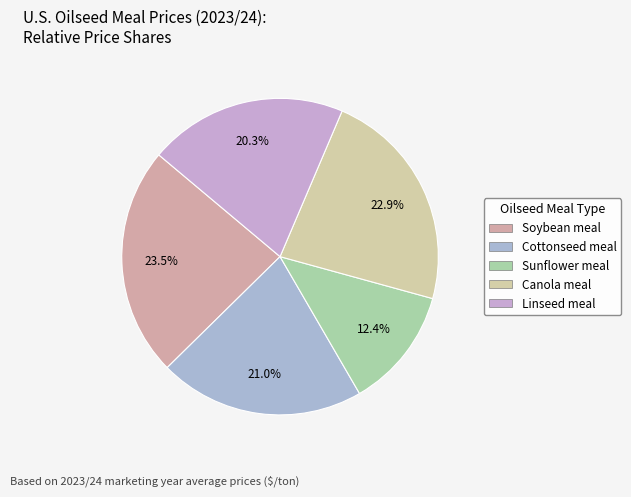

Count the number of slices in the pie.

5